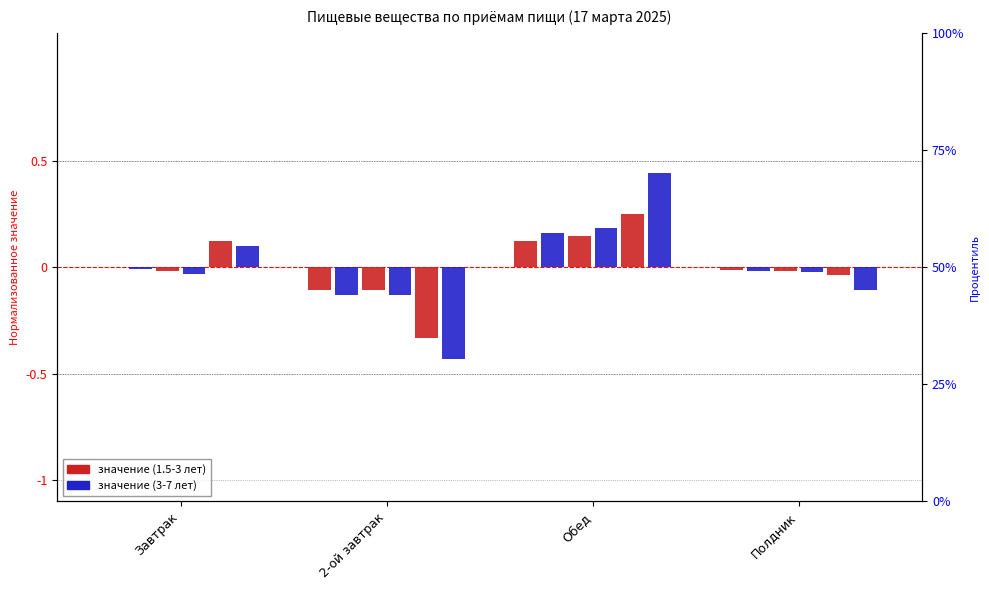

At which category does the chart reach its peak across all series?

Обед